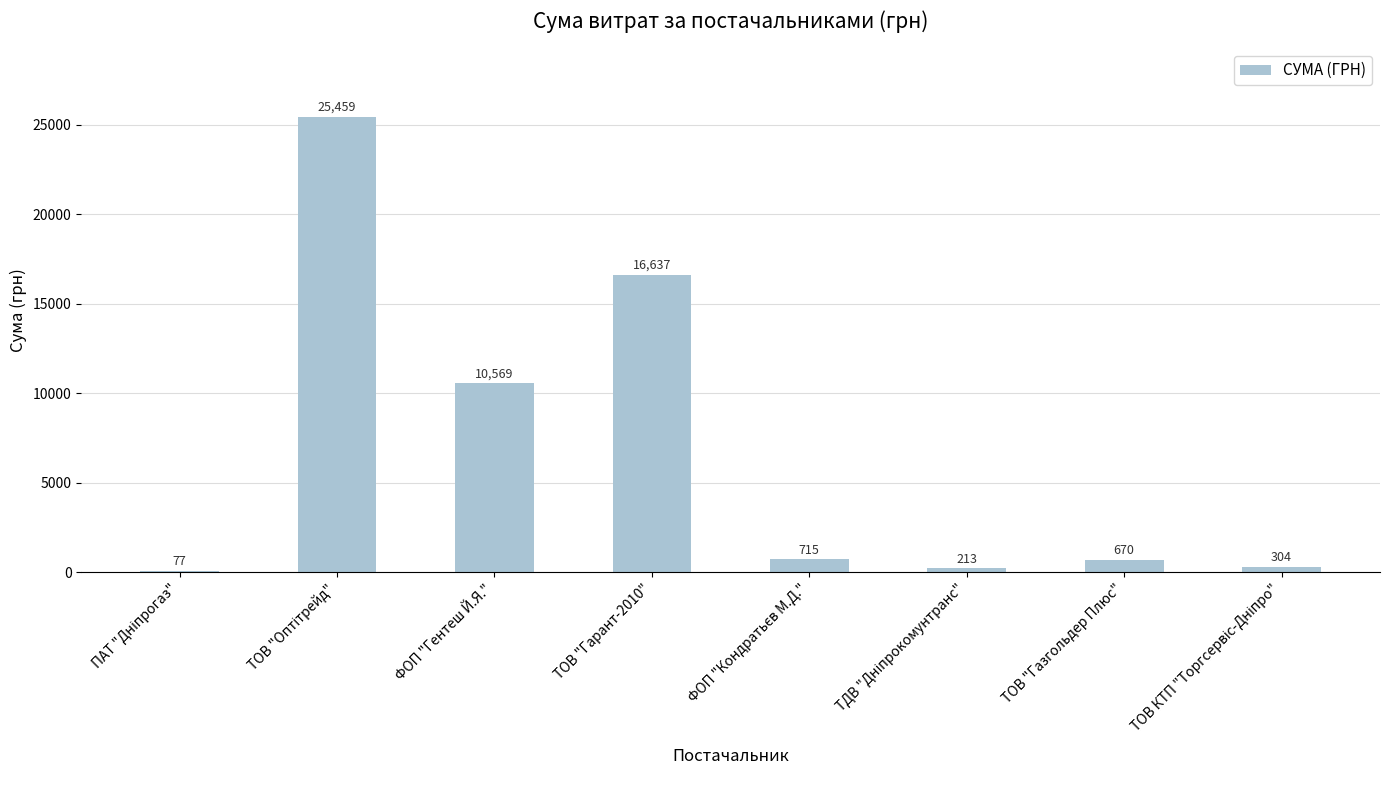

What is the change in value from ФОП "Гентеш Й.Я." to ТОВ "Газгольдер Плюс"?

-9899.0